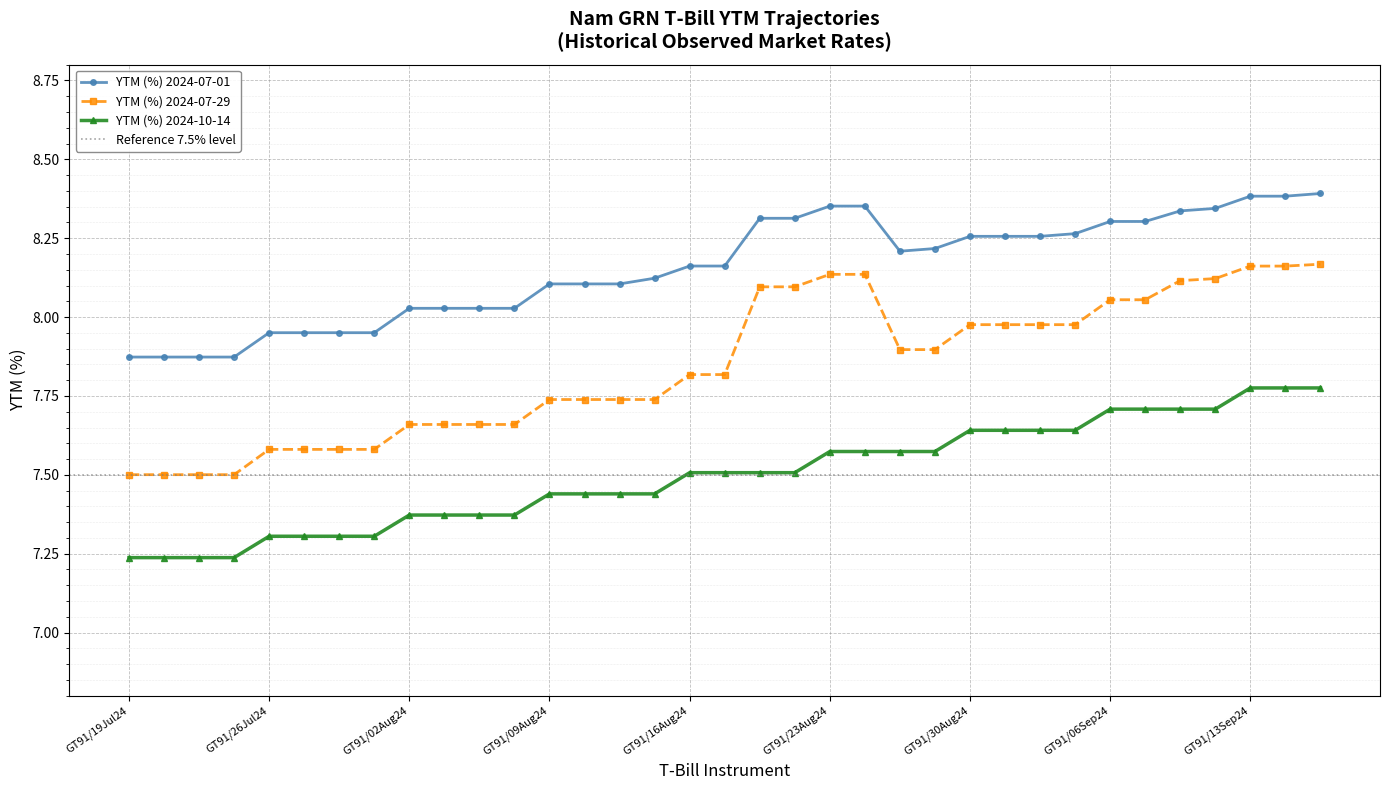

True or false: YTM (%) 2024-10-14 and YTM (%) 2024-07-01 cross at least once.

False